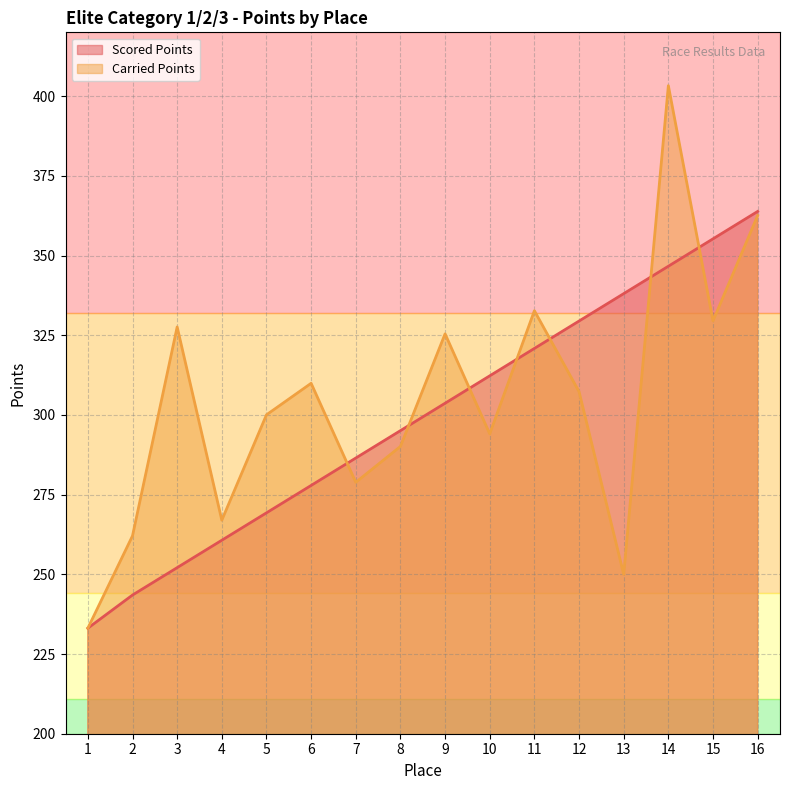

What is the value of the Carried Points point at the 3rd from the left?

327.6